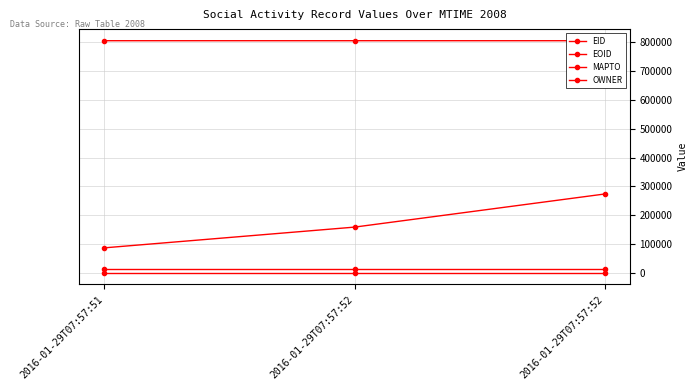

What is the value of the EOID point at the 3rd from the left?

806150